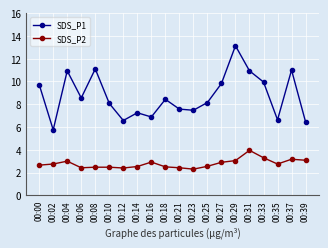

True or false: SDS_P2 and SDS_P1 intersect in this chart.

False